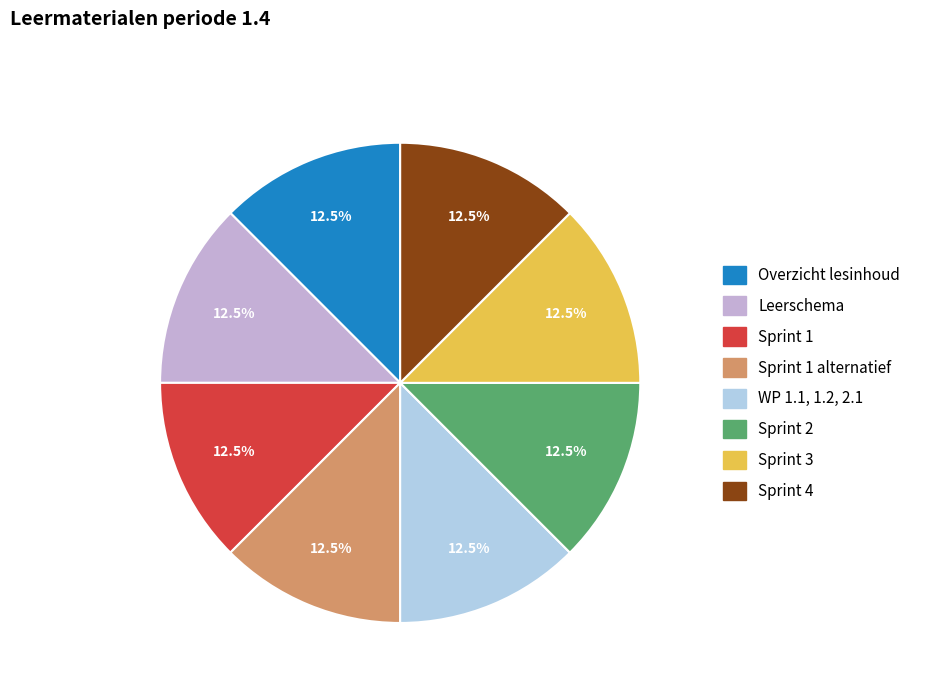

Approximately how many times larger is the value at Sprint 1 alternatief compared to WP 1.1, 1.2, 2.1?

1.0